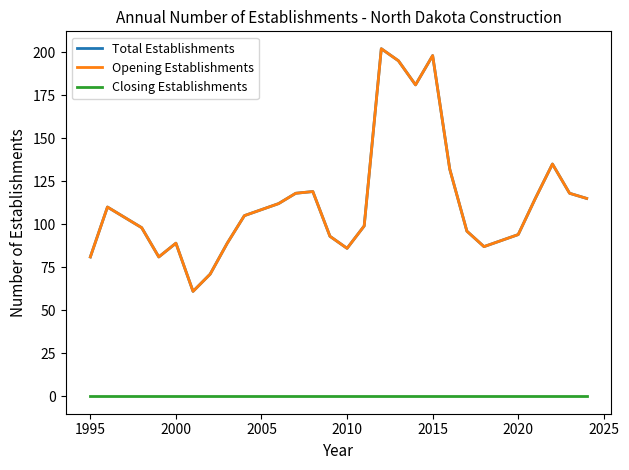

Does the chart have visible grid lines?

No